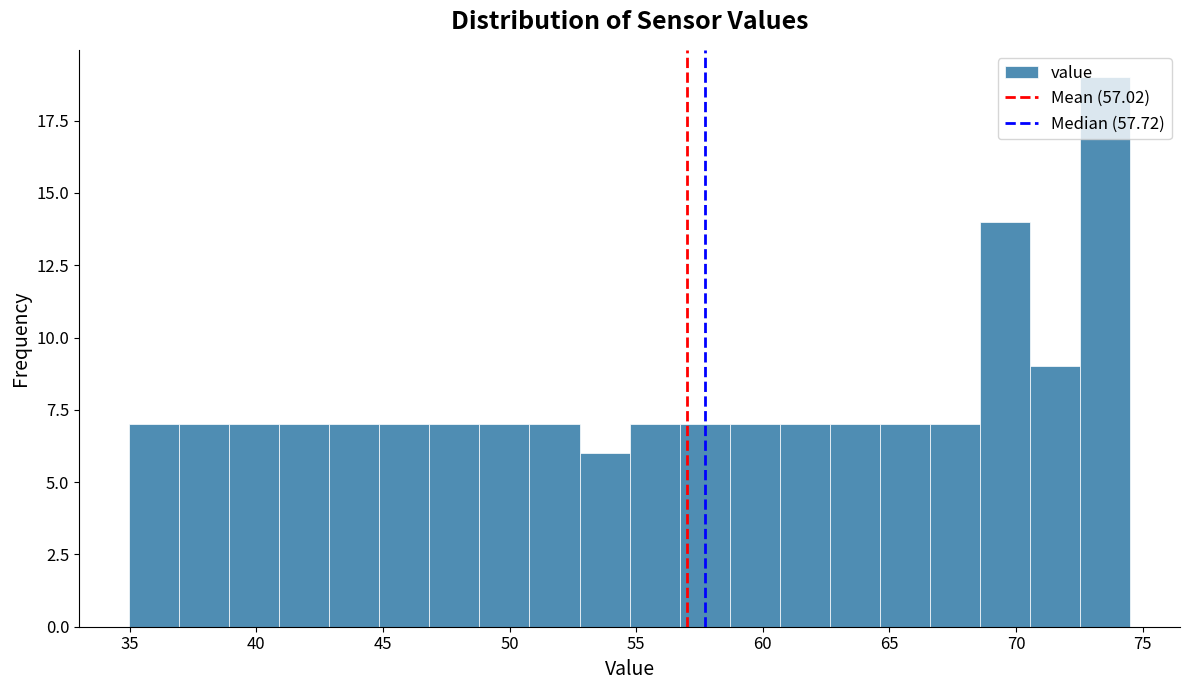

Around what value on the x-axis is the tallest bar? Give the approximate position of its centre, as read against the axis.

73.5